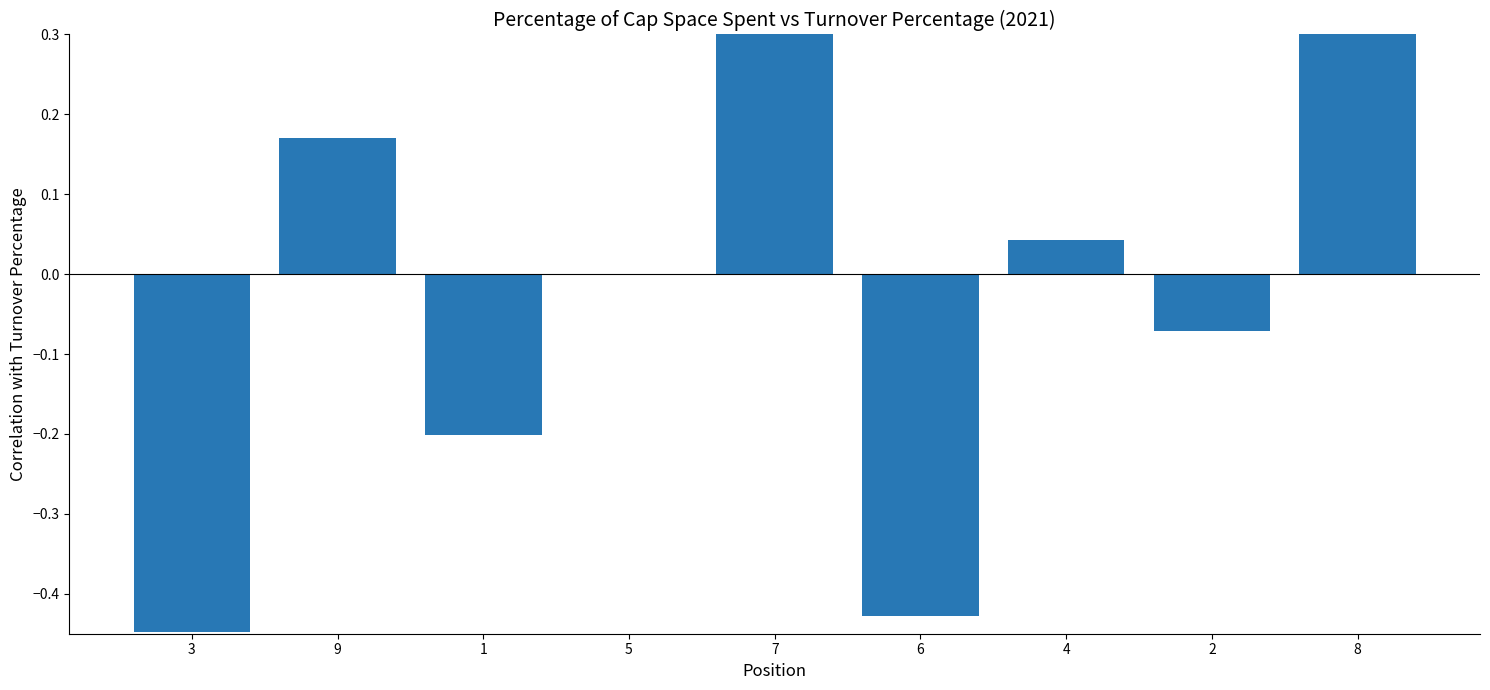

Between 1 and 9, which is larger?

9